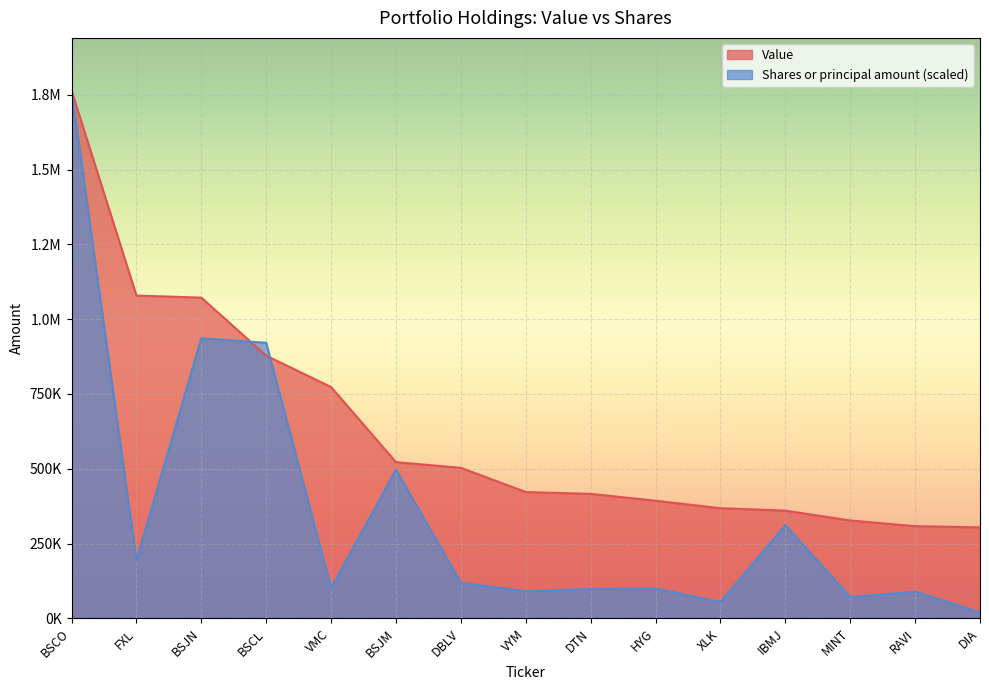

What is the smallest value displayed?

19859.2